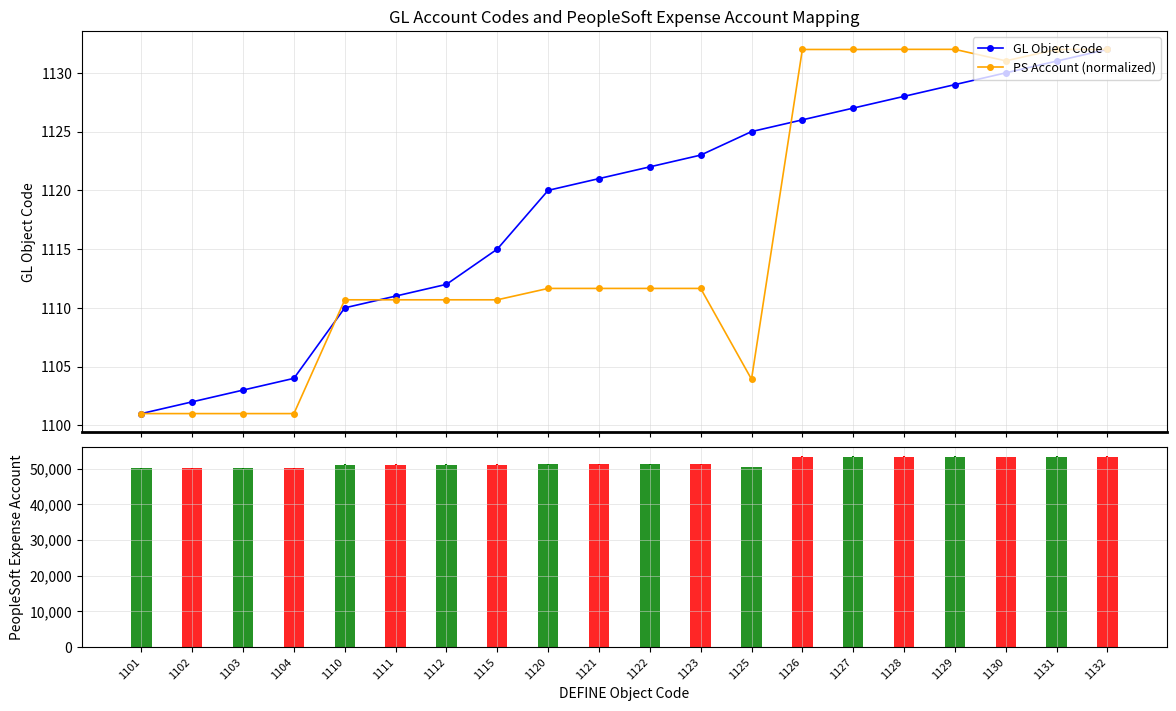

What is the difference between the maximum and minimum values in the PS Account (normalized) series?

31.0